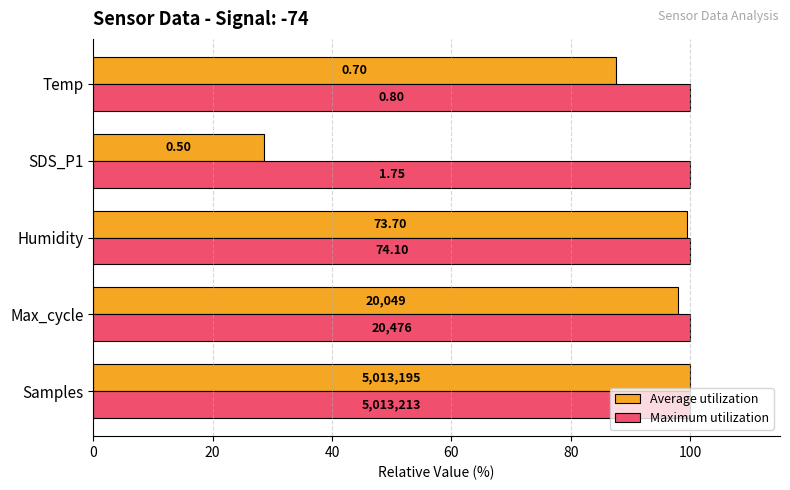

What are all the series names shown in the legend?

Average utilization, Maximum utilization